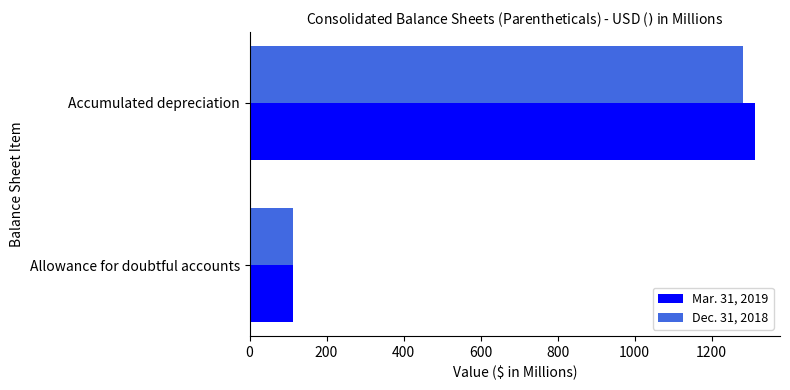

The value of Mar. 31, 2019 at Allowance for doubtful accounts is 113. True or false?

True